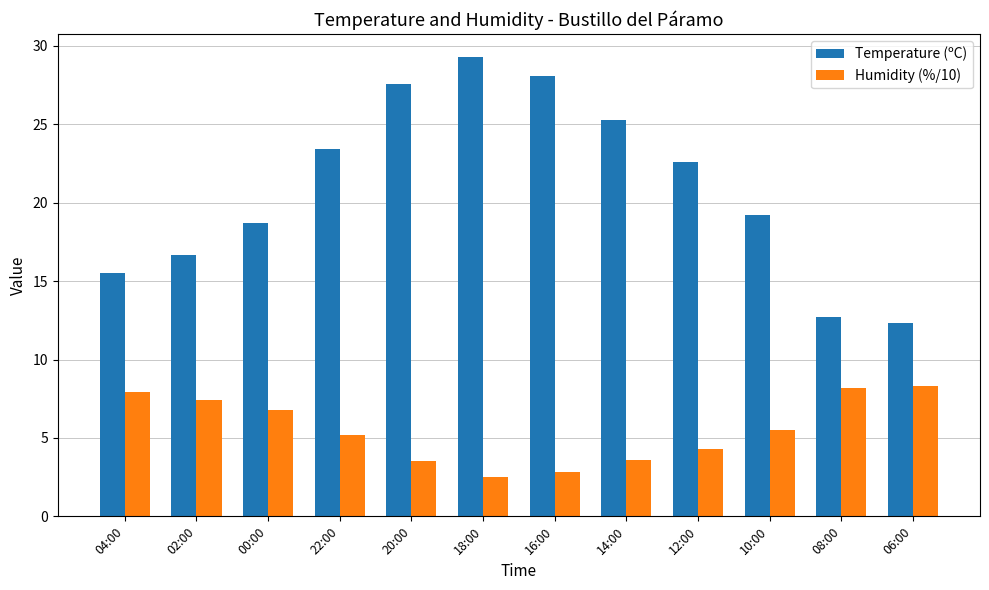

Which category has the highest value across all series?

18:00